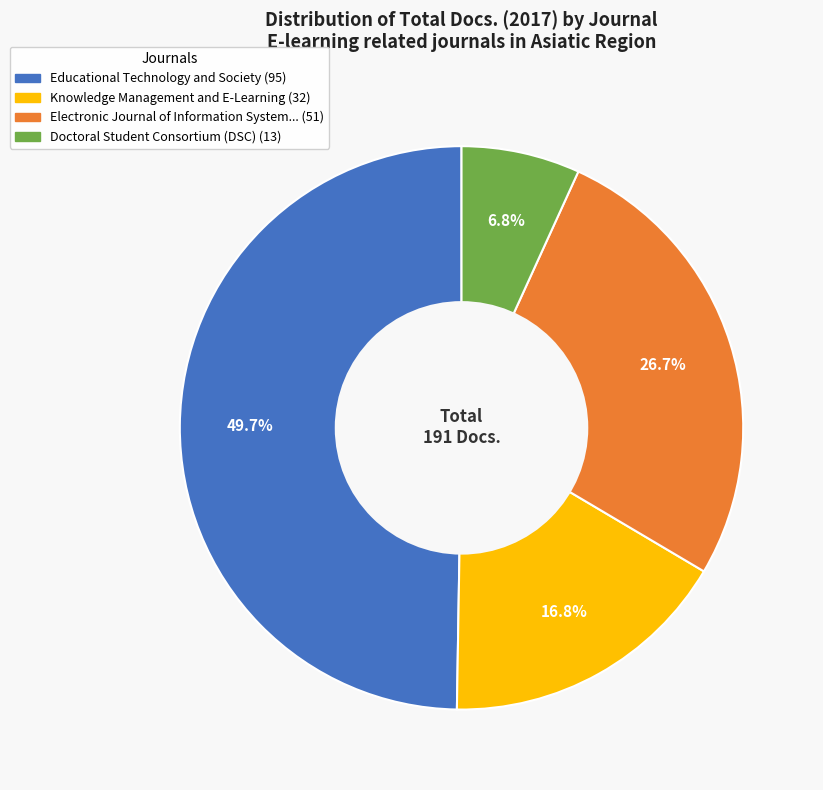

Is there any slice that represents more than half of the pie?

No